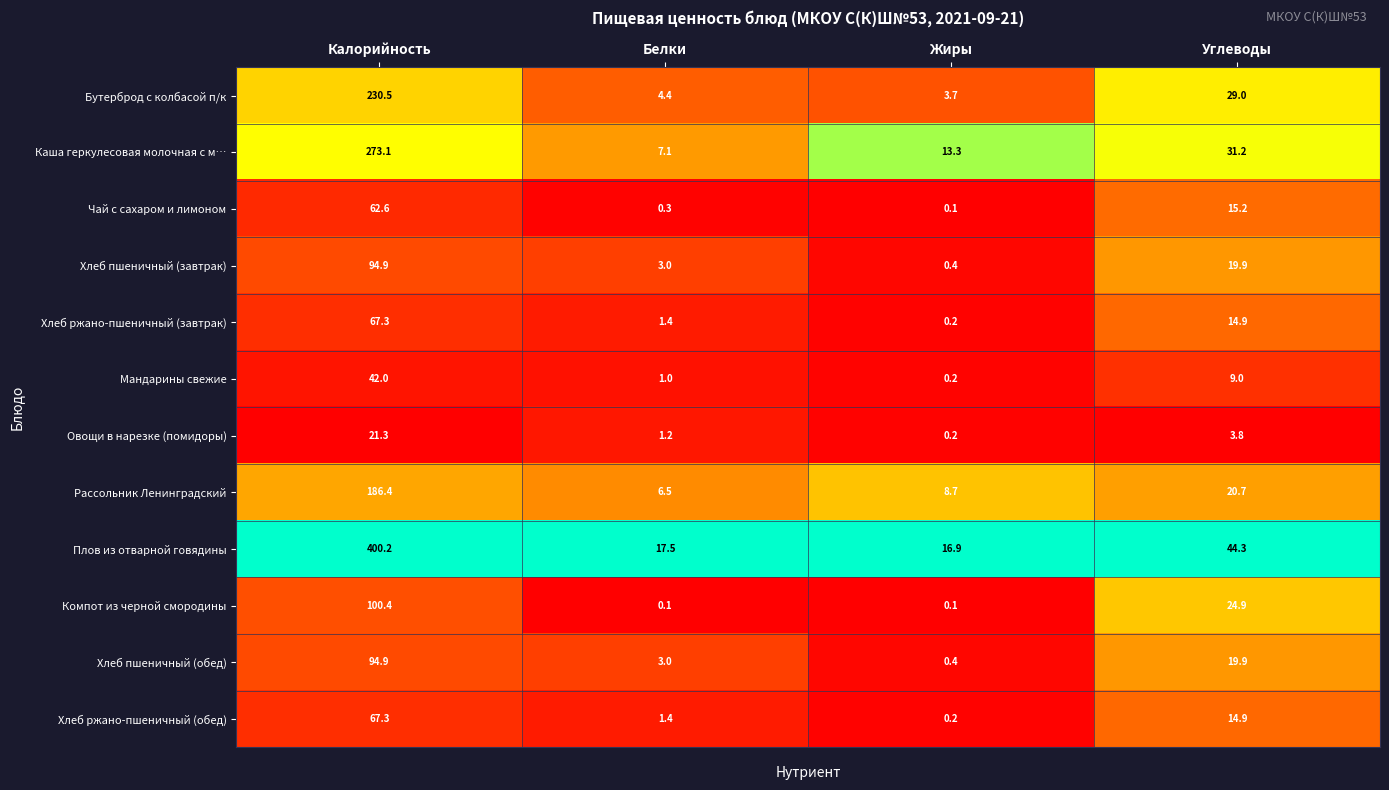

Which category has the highest value across all series?

Калорийность